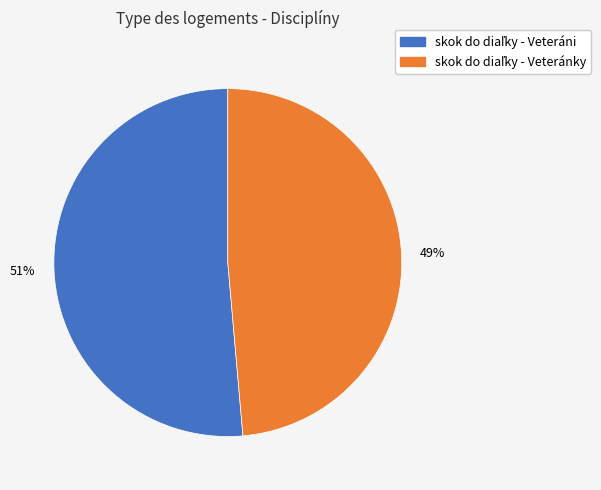

Is there a majority slice in this chart?

Yes